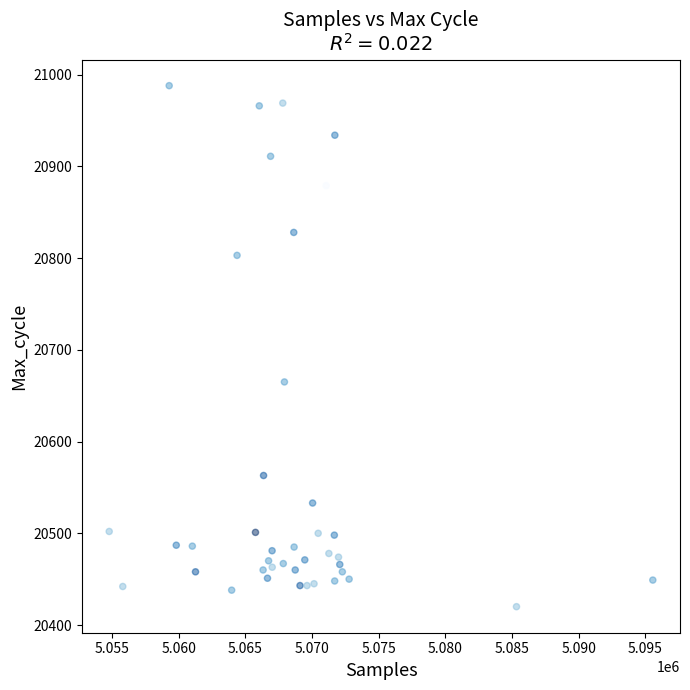

What is the range of X values (max minus min)?

40786